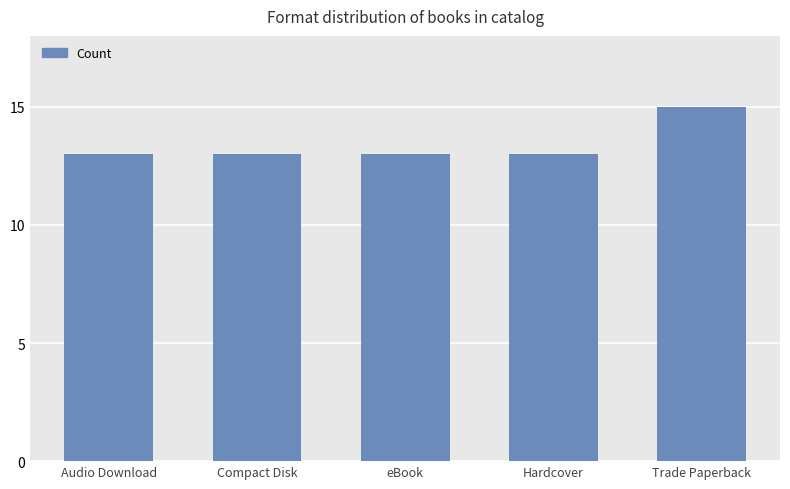

What is the label of the 1st bar from the right?

Trade Paperback